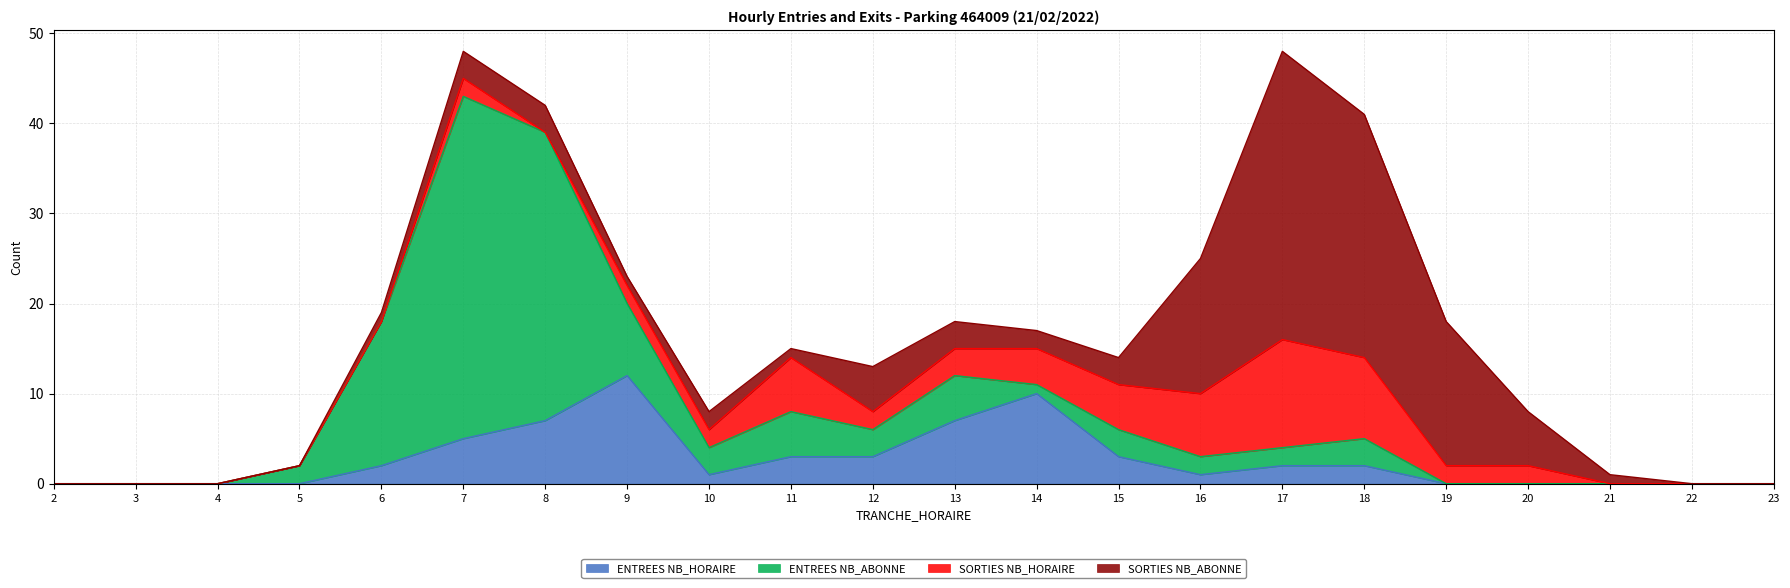

Where is SORTIES NB_ABONNE nearest to the value 16?

19